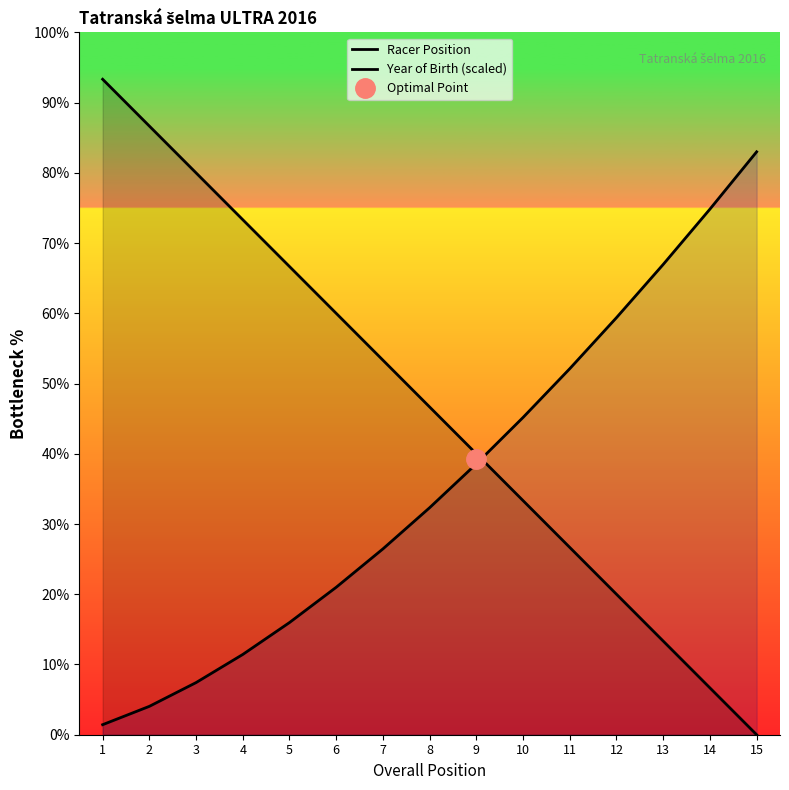

What is the total value across all series at 3?

87.4